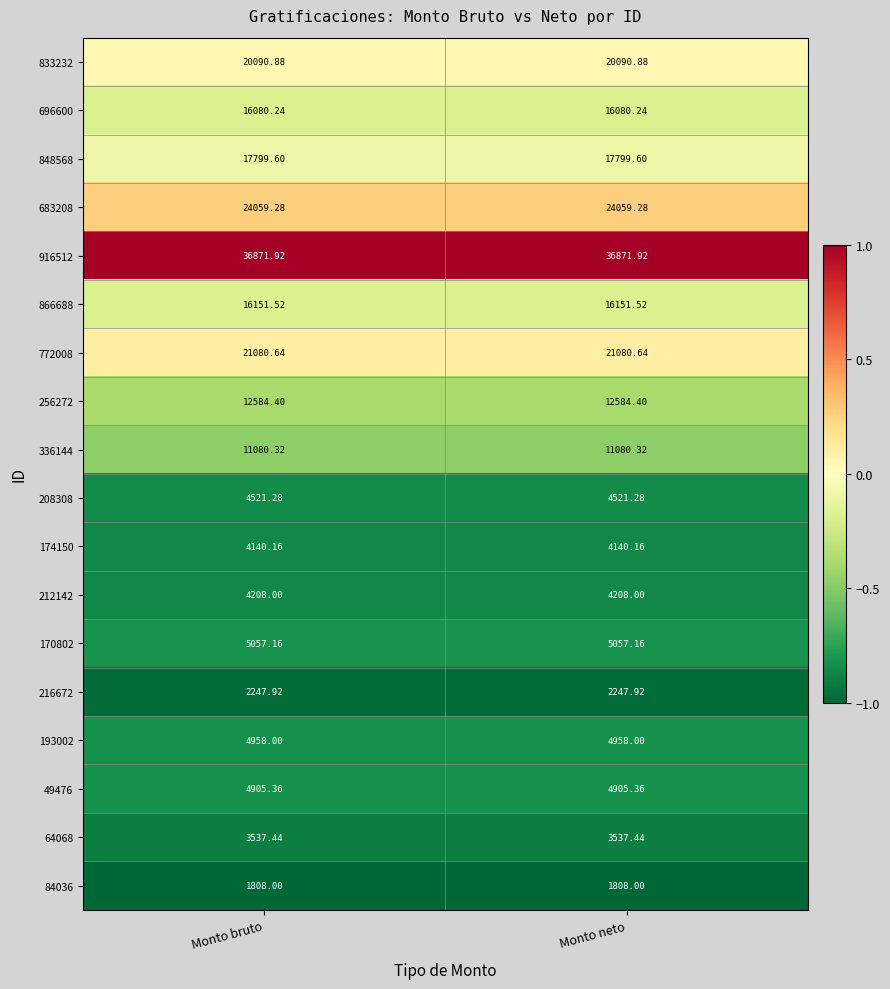

How many distinct data groups are displayed?

18